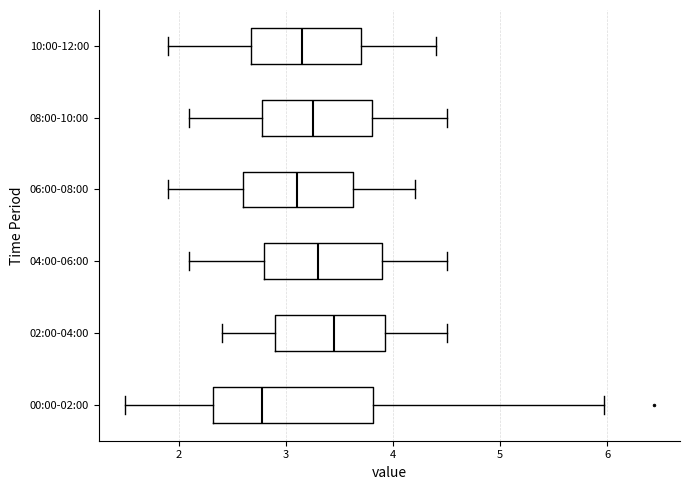

Reading bottom to top, transcribe this box plot: for each box, give where its median line is, the range the box spans, and where its two whiskers end, as read against the x-axis. The values are not printed on the chart, so give them approximately, as read against the axis.

00:00-02:00: median 2.8, box 2.3 to 3.8, whiskers 1.5 to 6.0
02:00-04:00: median 3.5, box 2.9 to 3.9, whiskers 2.4 to 4.5
04:00-06:00: median 3.3, box 2.8 to 3.9, whiskers 2.1 to 4.5
06:00-08:00: median 3.1, box 2.6 to 3.6, whiskers 1.9 to 4.2
08:00-10:00: median 3.3, box 2.8 to 3.8, whiskers 2.1 to 4.5
10:00-12:00: median 3.2, box 2.7 to 3.7, whiskers 1.9 to 4.4